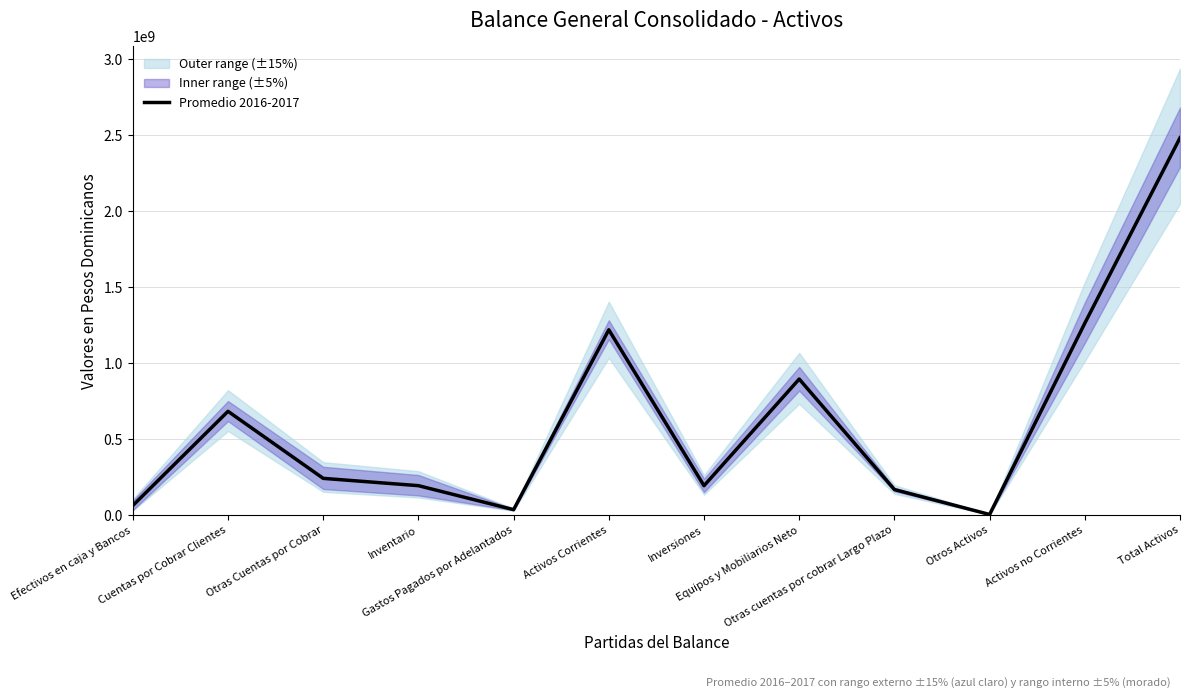

Is it true that the value at Inventario is 288096572.8?

False